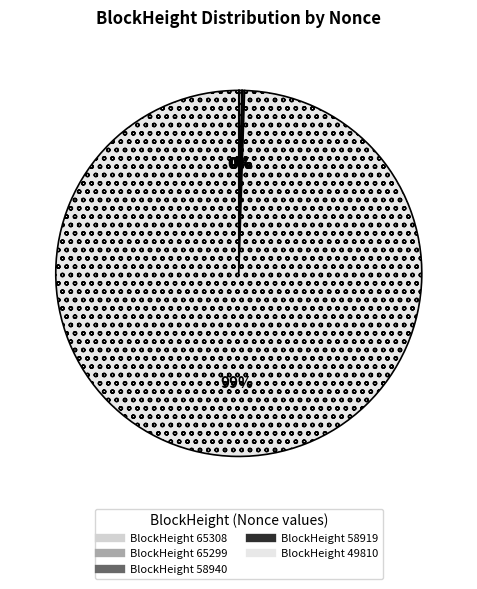

To the nearest percent, what is the average slice percentage?

20%